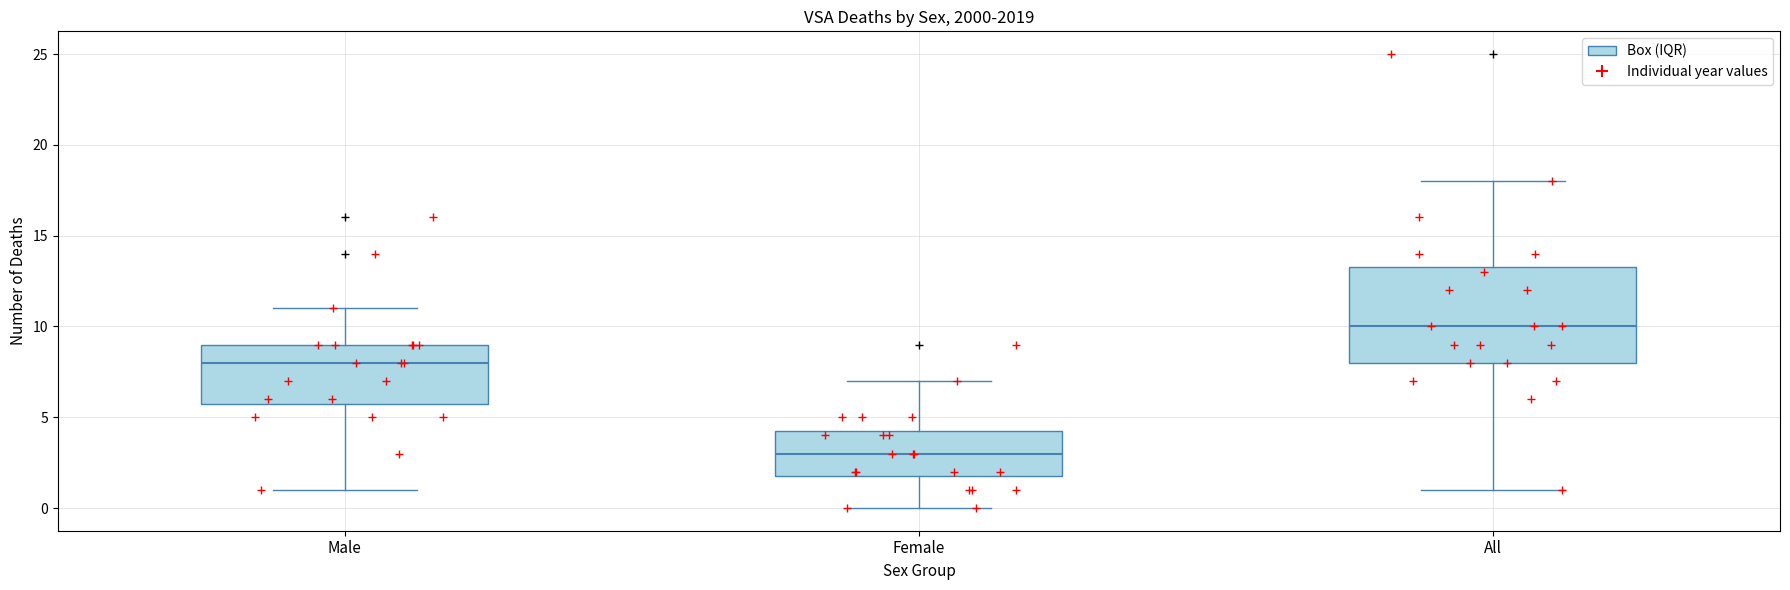

Where does the median line of the box for Male sit on the y-axis? The values are not printed on the chart, so give them approximately, as read against the axis.

8.0